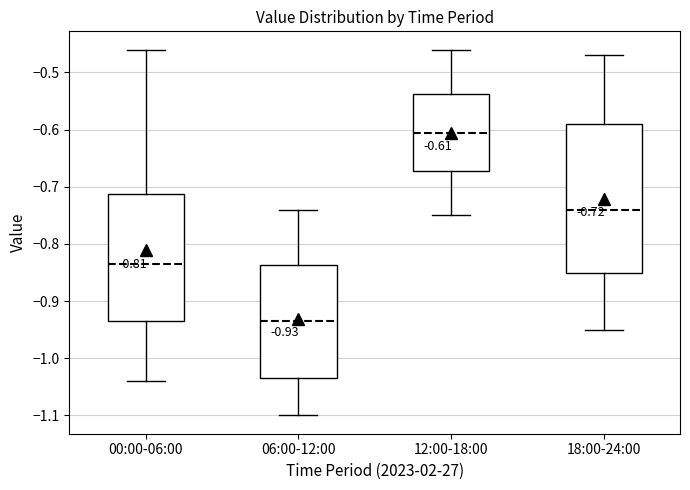

Comparing the boxes themselves (not the whiskers), which one is the tallest?

18:00-24:00